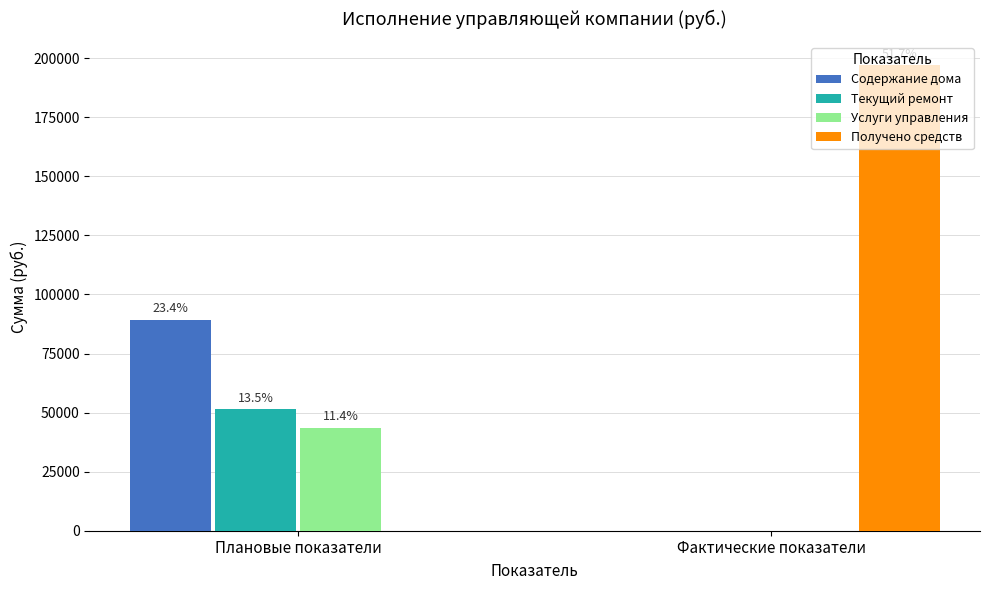

Does the chart contain stacked bars?

No